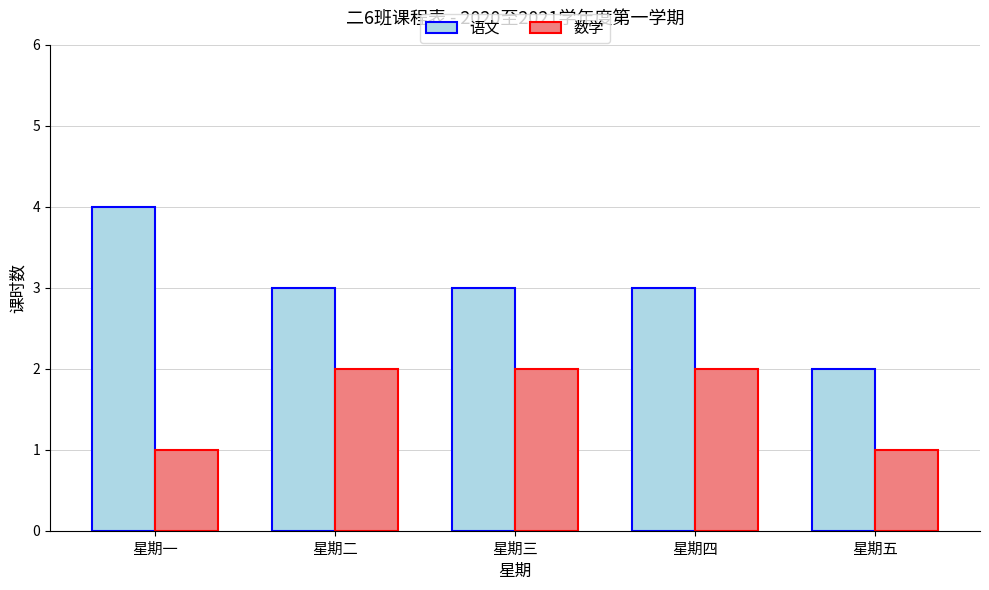

Which series has the widest spread of values?

语文